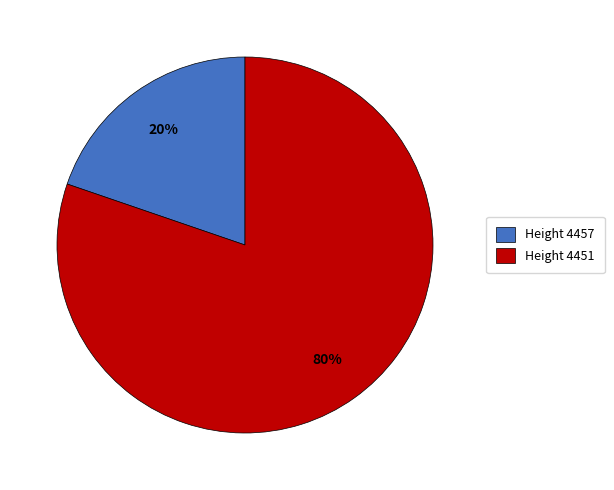

To the nearest percent, what is the average slice percentage?

50%